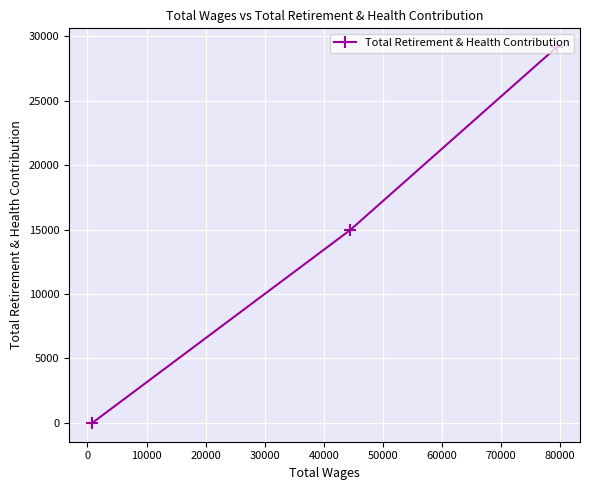

What is the sum of all values?

44116